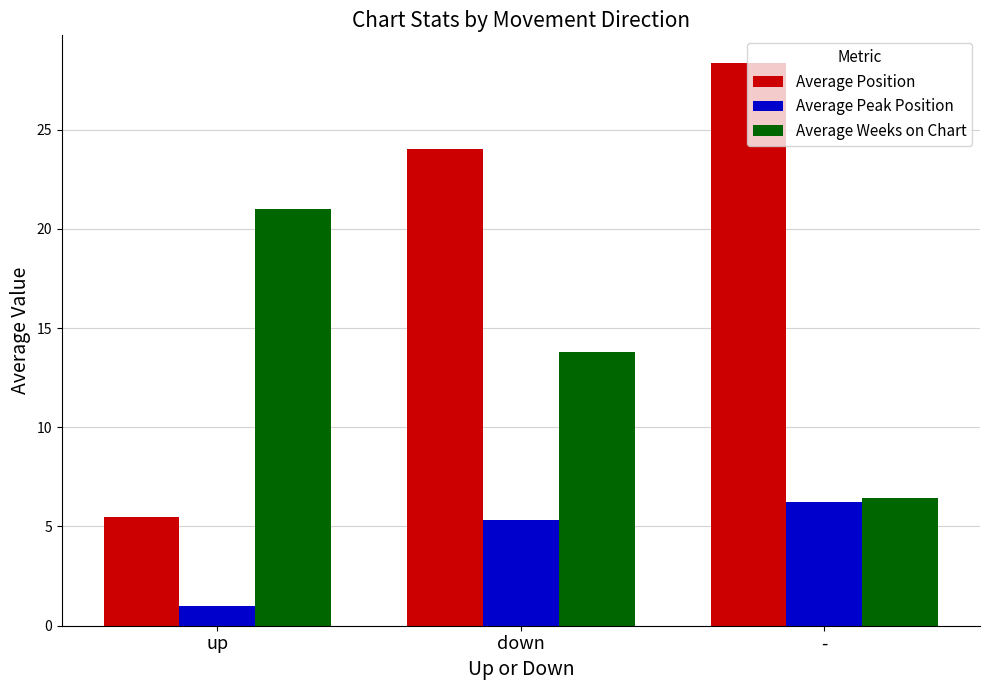

Which category has the highest value in the Average Weeks on Chart series?

up